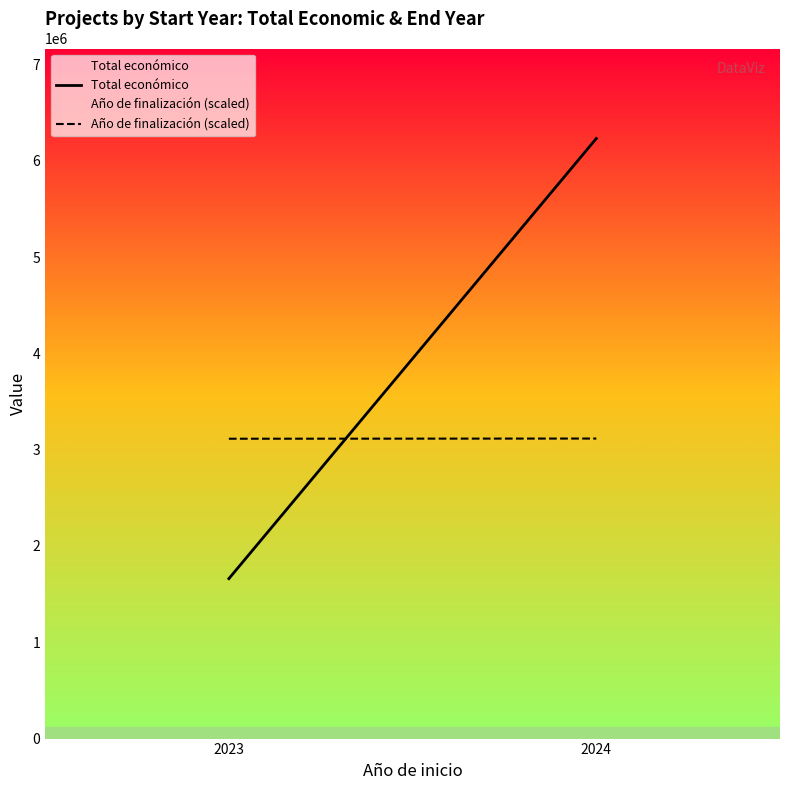

Rank the series at 2024 from lowest to highest value.

Año de finalización (scaled), Total económico